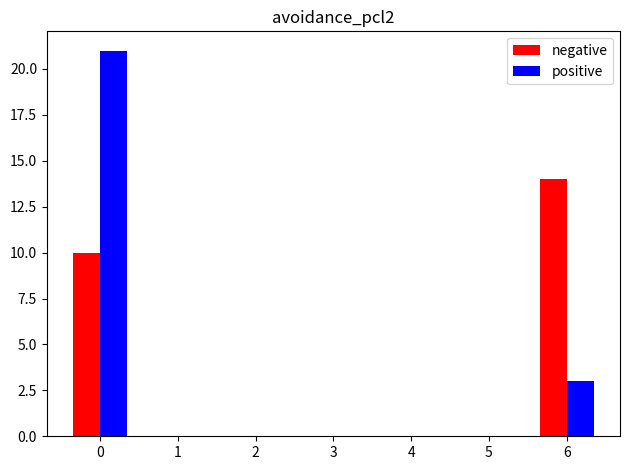

Which series changed the most between 0 and 4?

positive